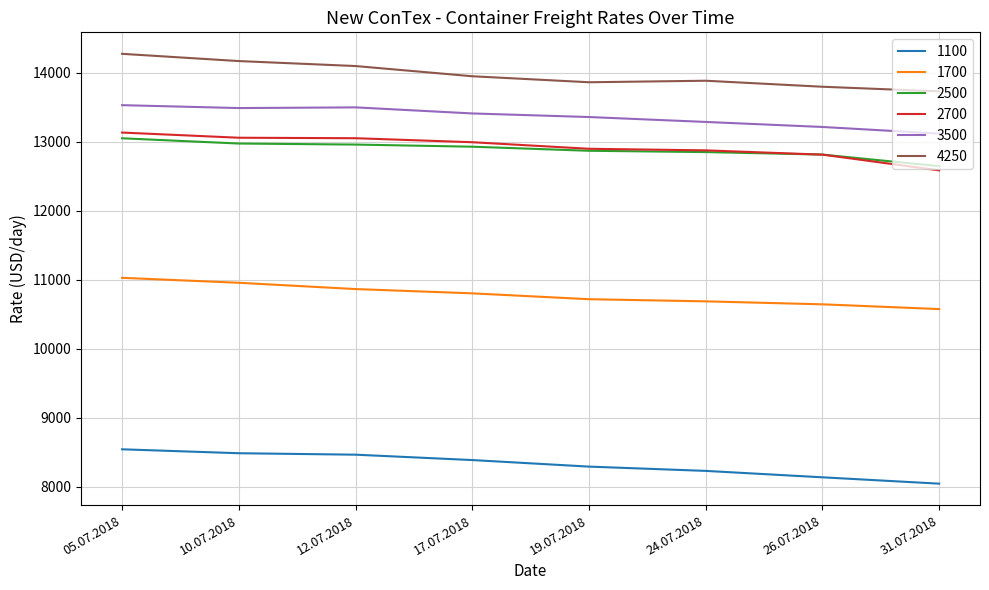

What is the greatest value displayed?

14274